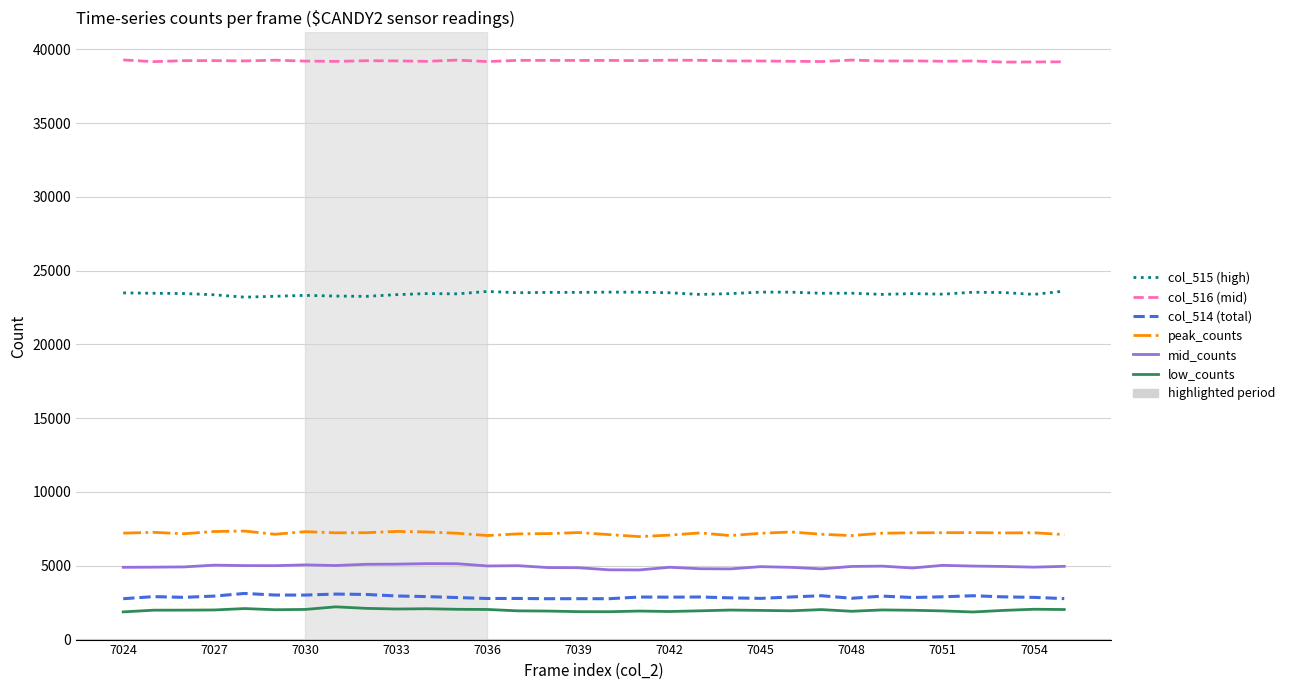

Which series has the largest total across all categories?

col_516 (mid)